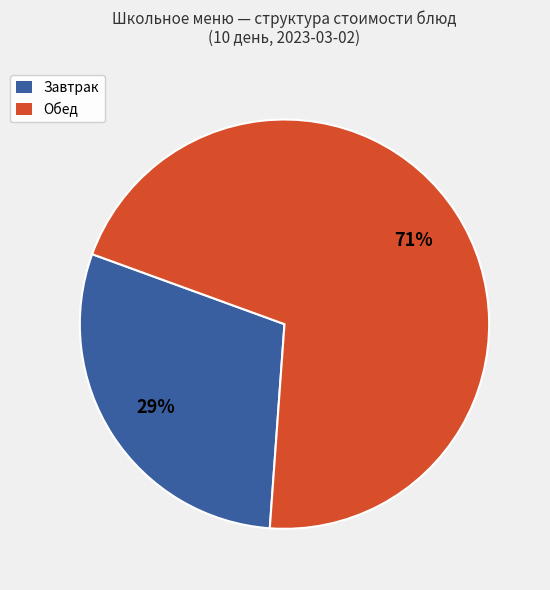

Does any single category account for the majority?

Yes